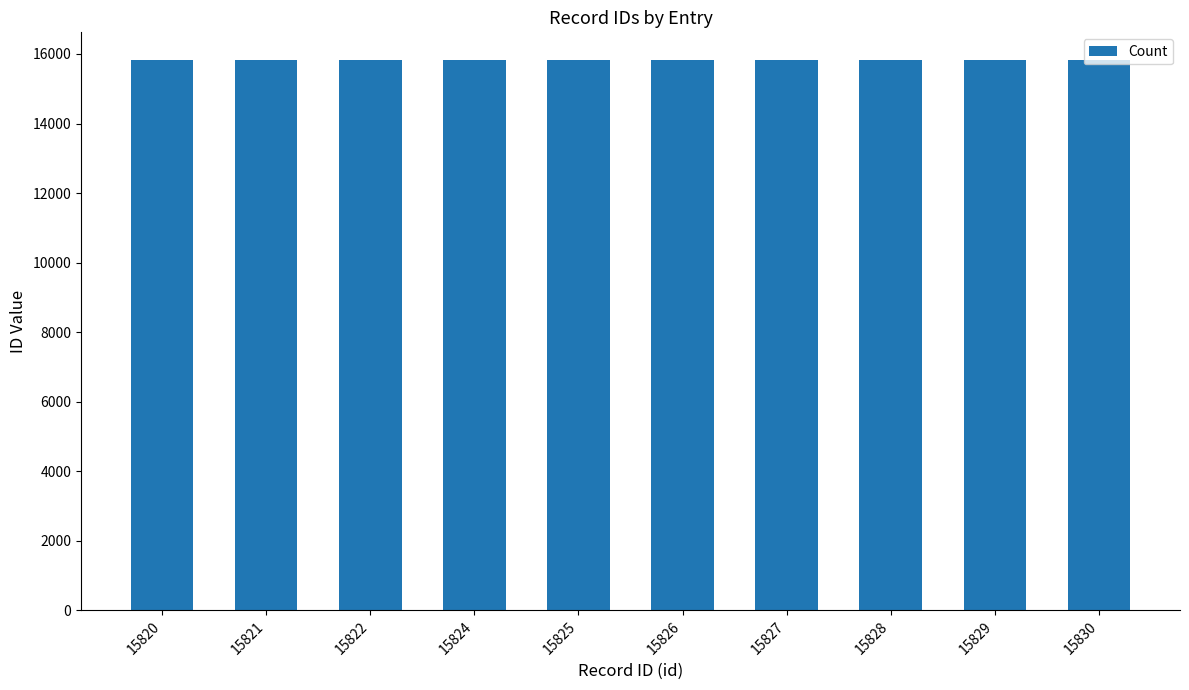

What is the sum of all values?

158252